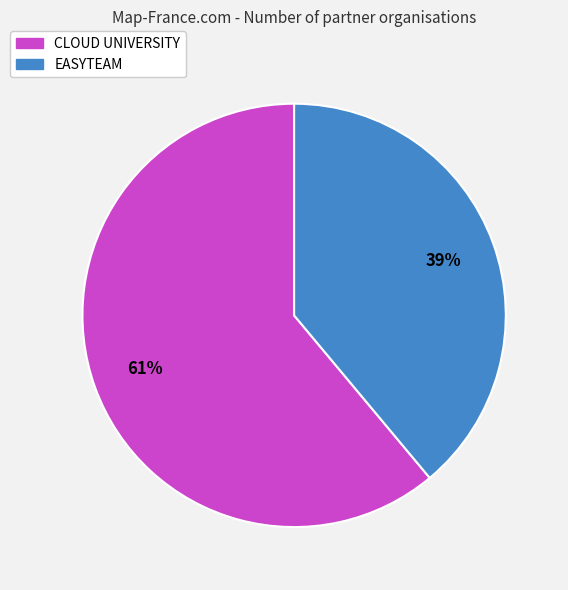

Rank the categories by value from lowest to highest.

EASYTEAM, CLOUD UNIVERSITY